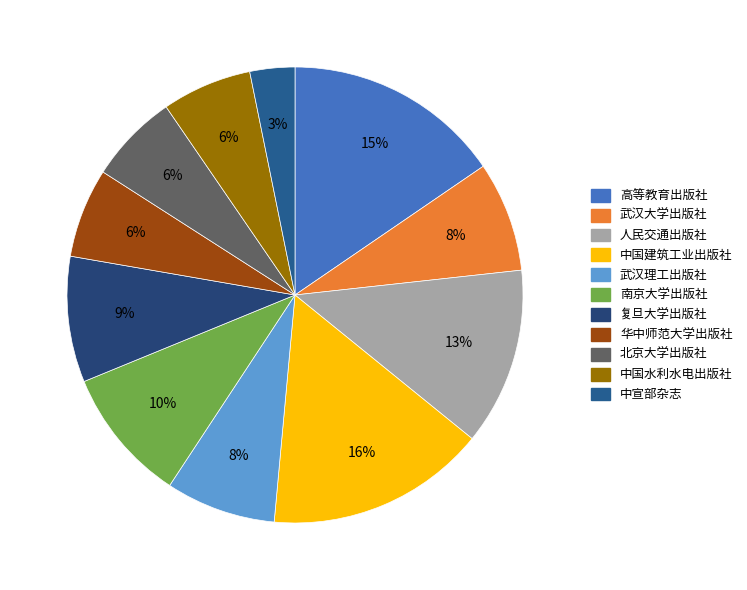

How many segments does this pie chart have?

11